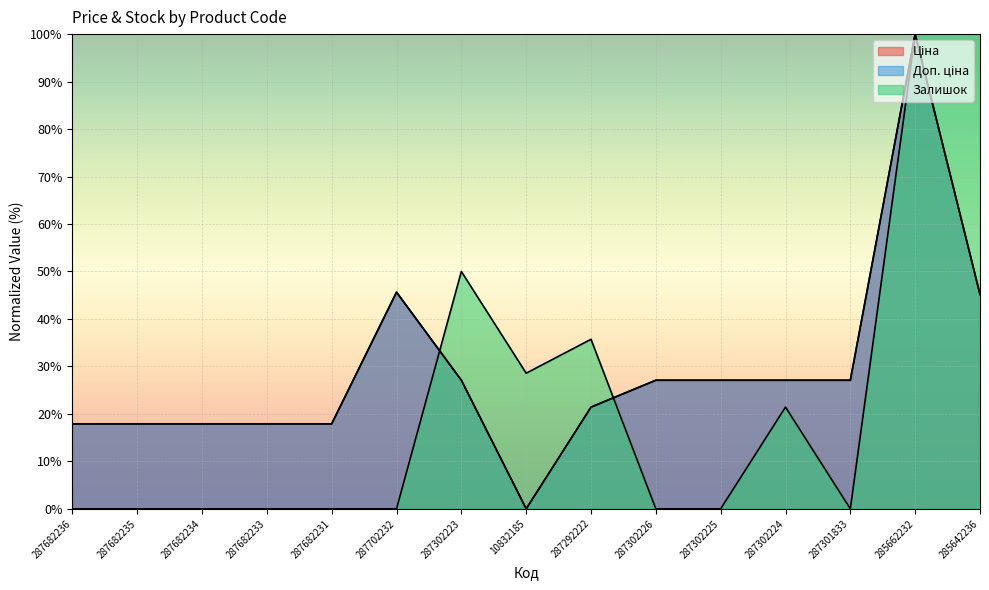

Which series has the largest total across all categories?

Ціна